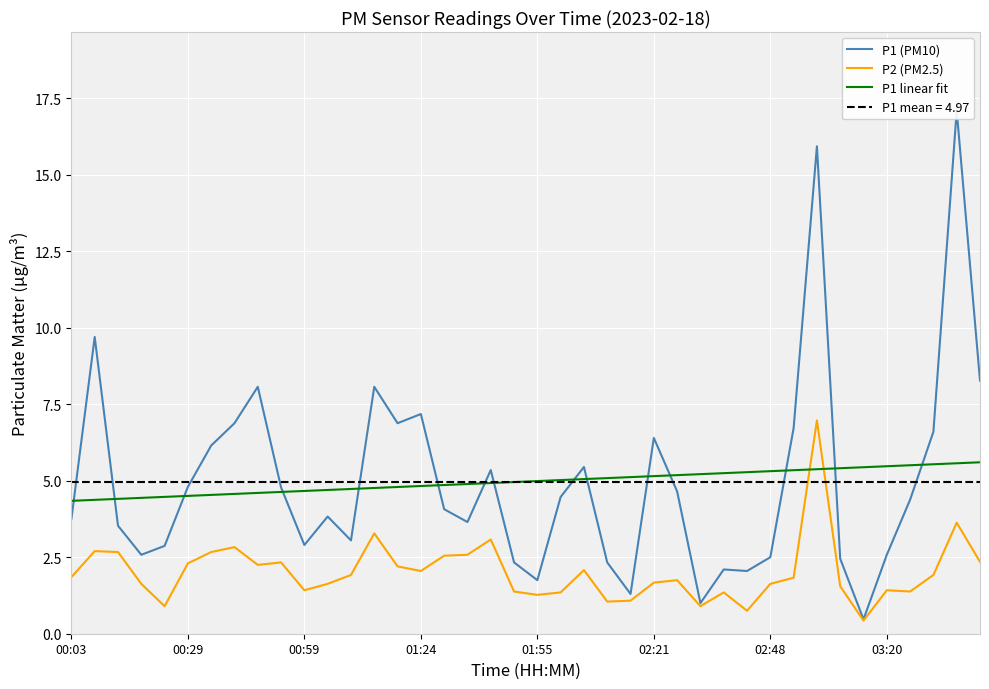

What is the smallest value displayed?

0.4